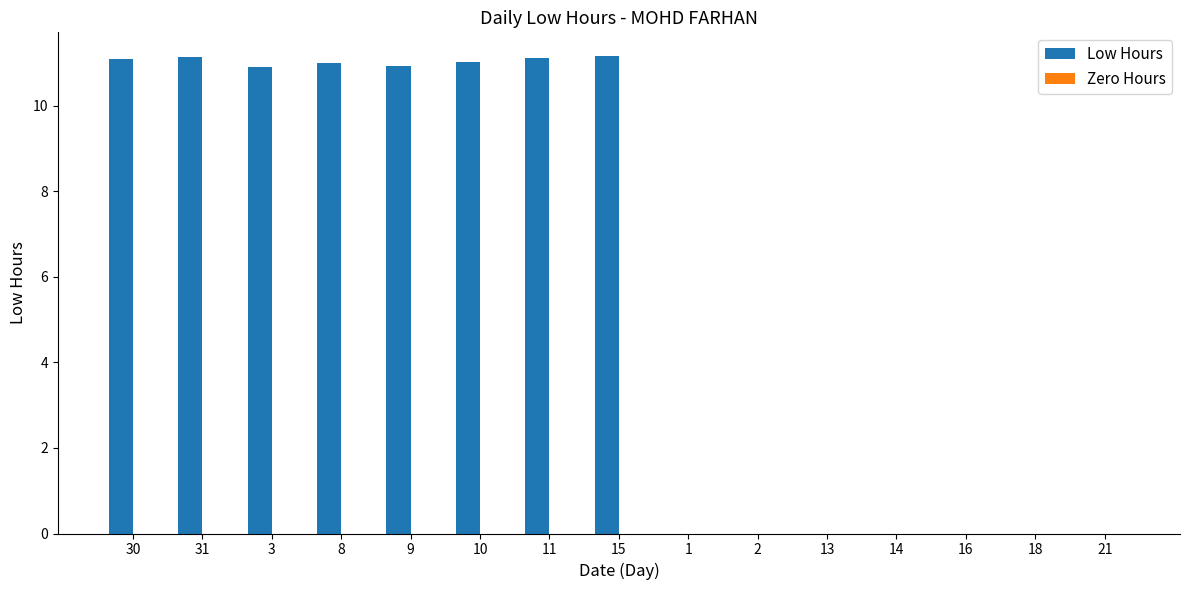

What is the maximum value shown in the chart?

11.2